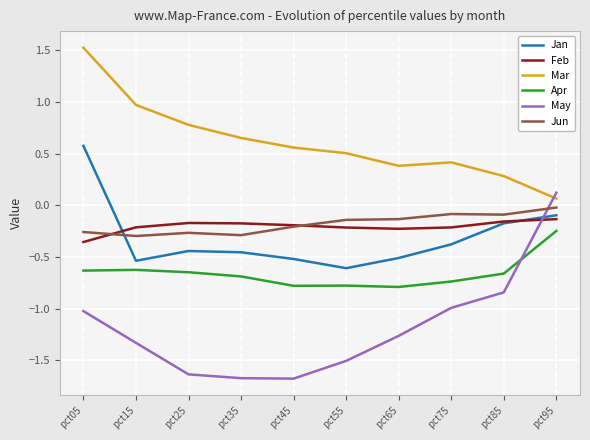

What is the maximum value shown in the chart?

1.5